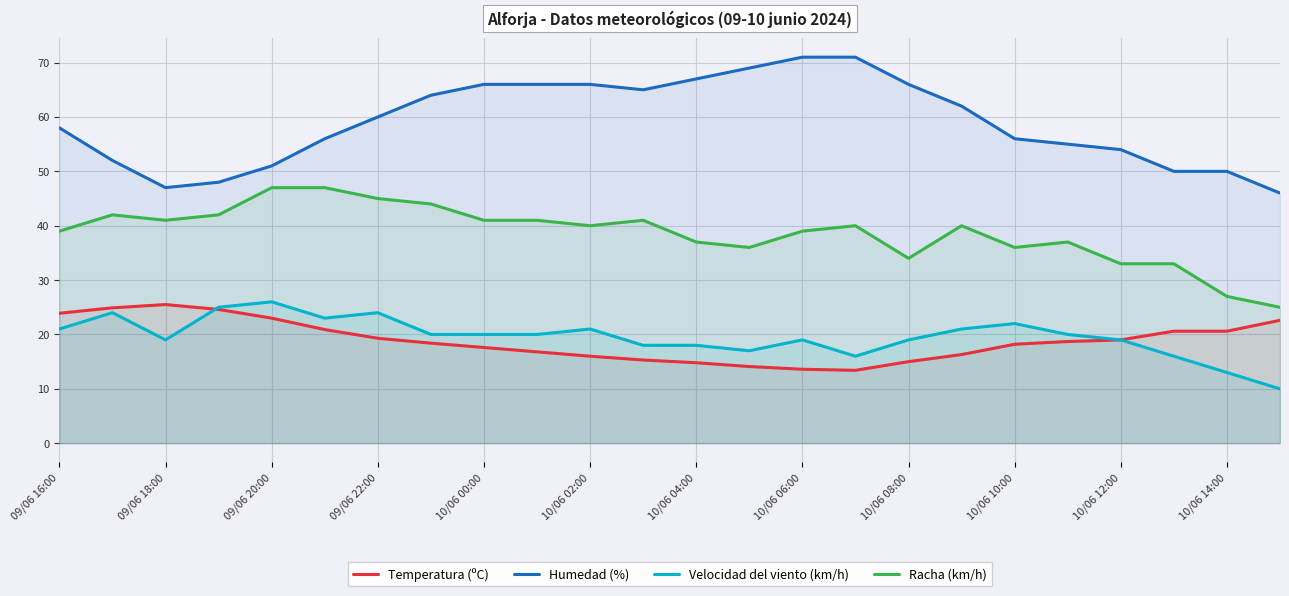

How many data points does each series have?

24